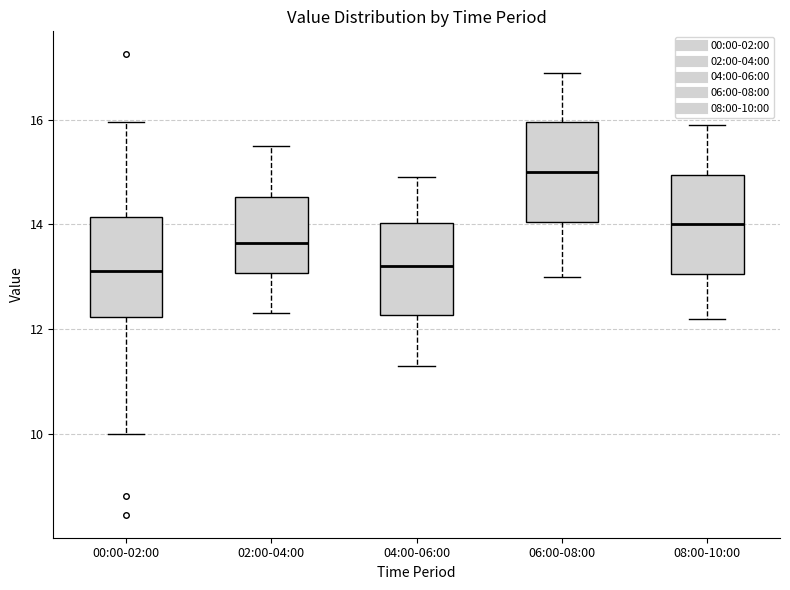

Reading left to right, transcribe this box plot: for each box, give where its median line is, the range the box spans, and where its two whiskers end, as read against the y-axis. The values are not printed on the chart, so give them approximately, as read against the axis.

00:00-02:00: median 13.2, box 12.2 to 14.2, whiskers 10.0 to 16.0
02:00-04:00: median 13.6, box 13.0 to 14.6, whiskers 12.4 to 15.6
04:00-06:00: median 13.2, box 12.2 to 14.0, whiskers 11.4 to 15.0
06:00-08:00: median 15.0, box 14.0 to 16.0, whiskers 13.0 to 17.0
08:00-10:00: median 14.0, box 13.0 to 15.0, whiskers 12.2 to 16.0